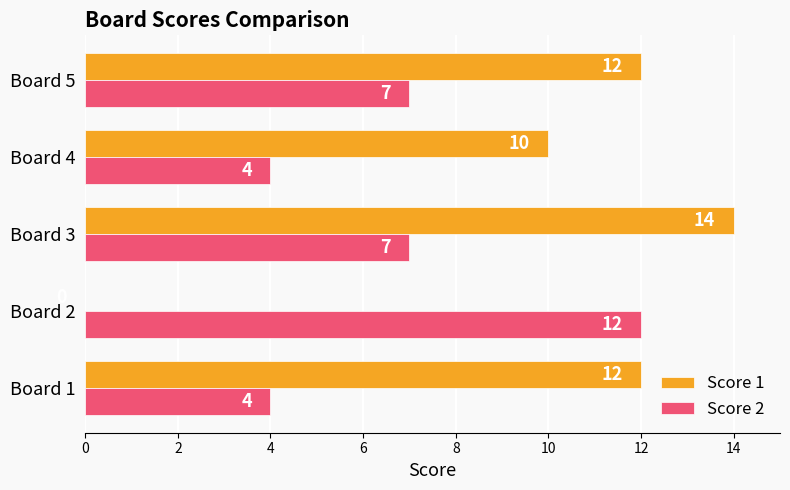

What is the sum of all Score 1 values?

48